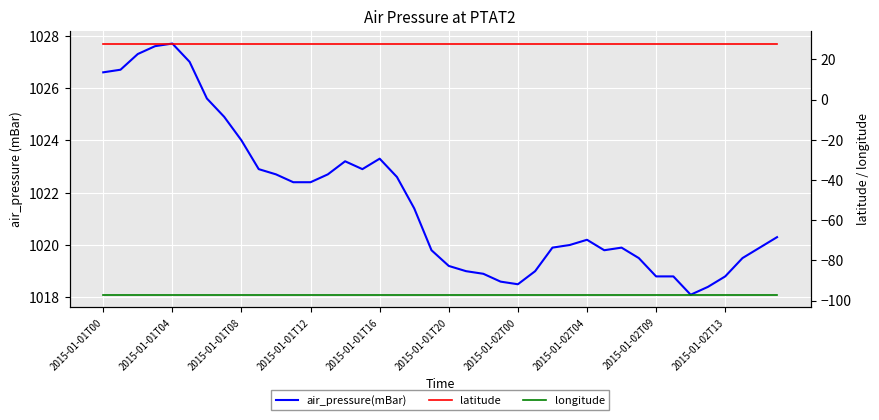

In air_pressure(mBar), how many points are higher than both neighbors (excluding endpoints)?

5